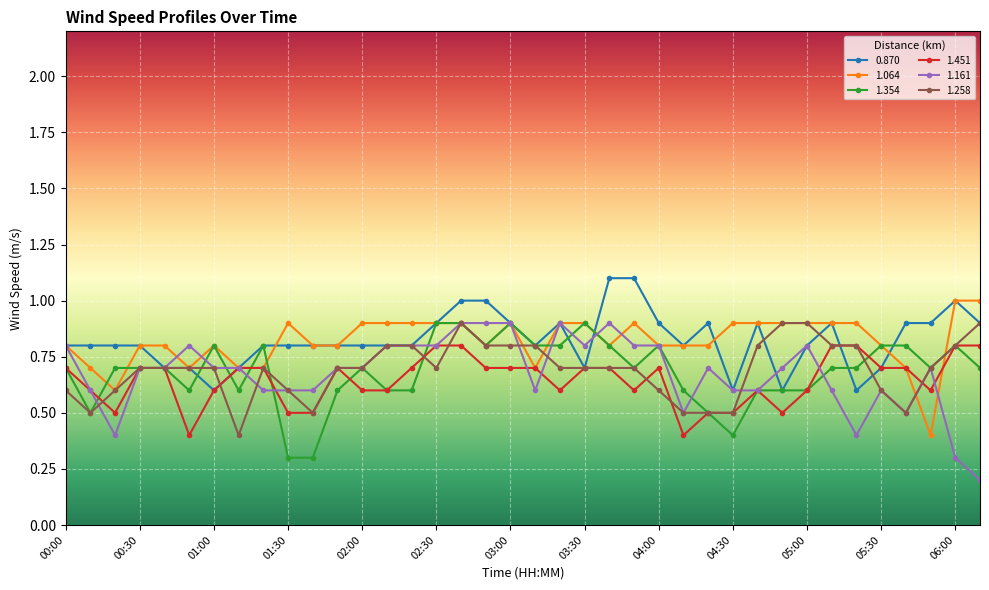

At how many categories does at least one series exceed 0?

38